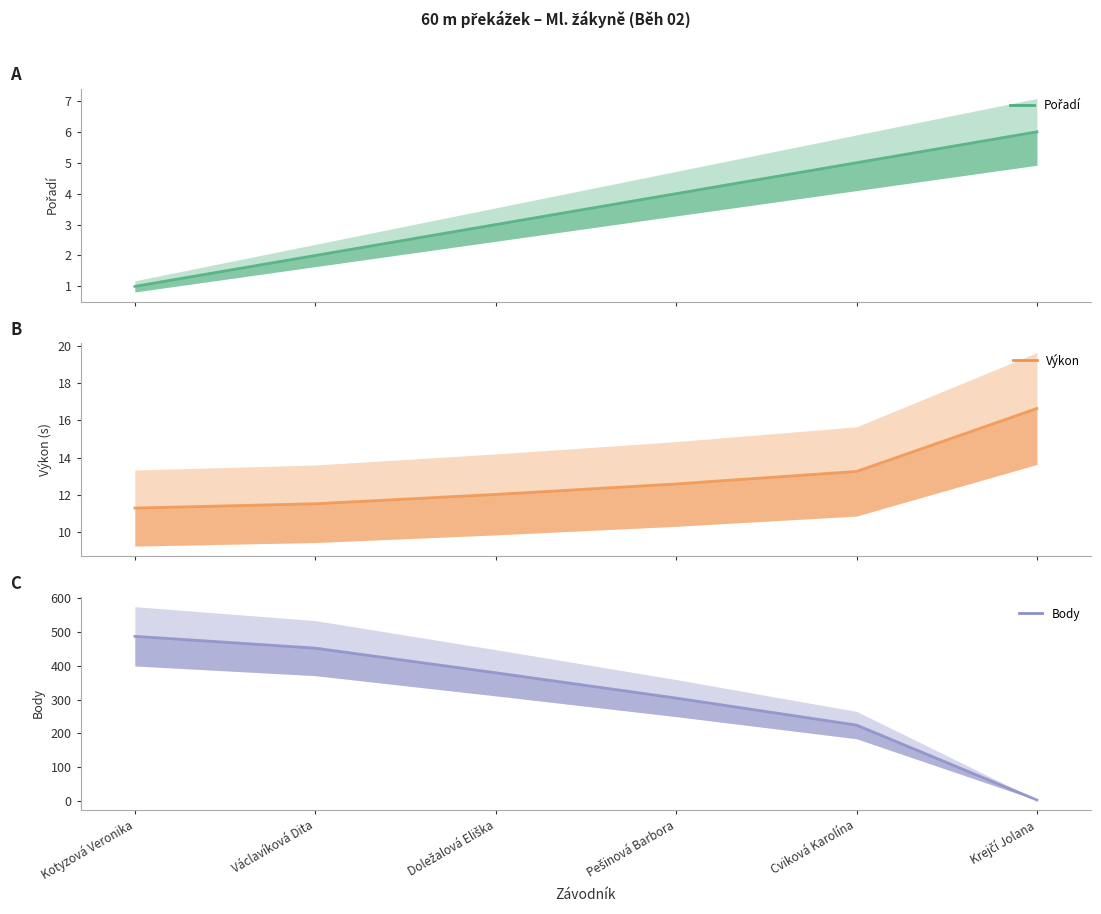

What is the highest value of the Body series?

488.0